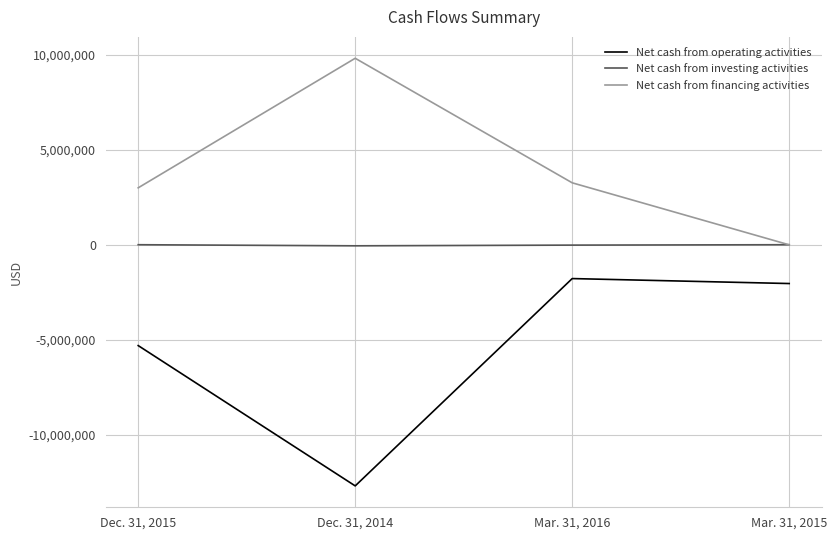

How many lines are shown in the chart?

3